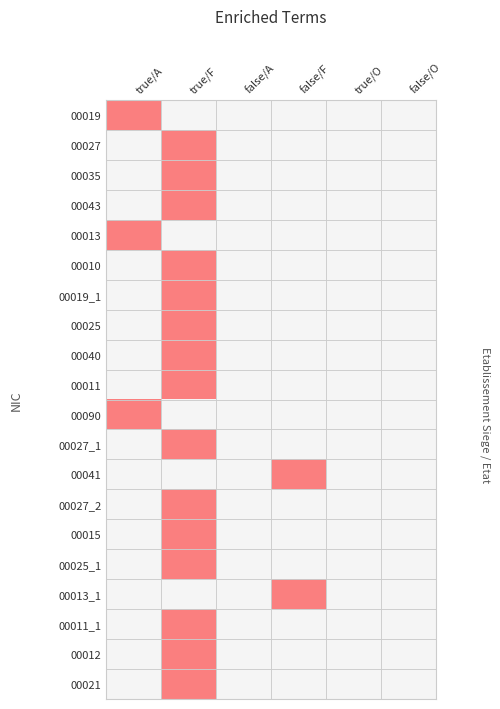

Count the number of data series in this chart.

20